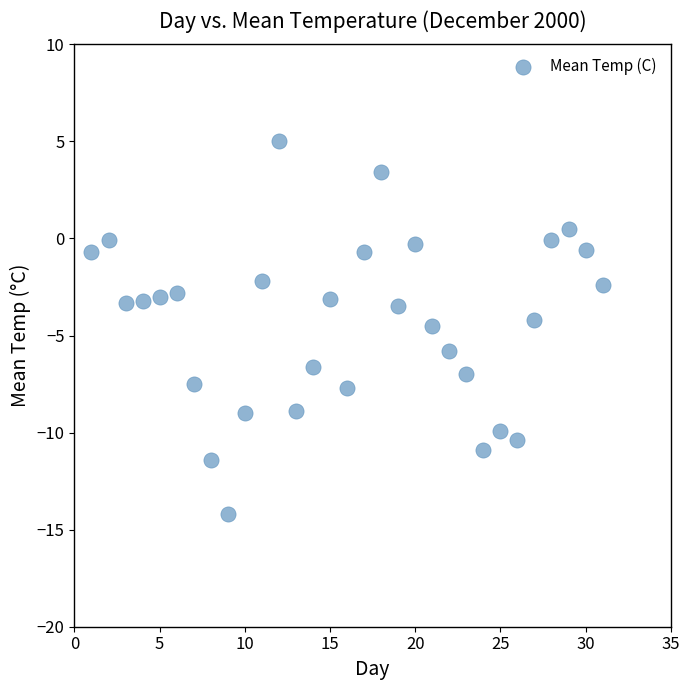

What is the range of Y values (max minus min)?

19.2